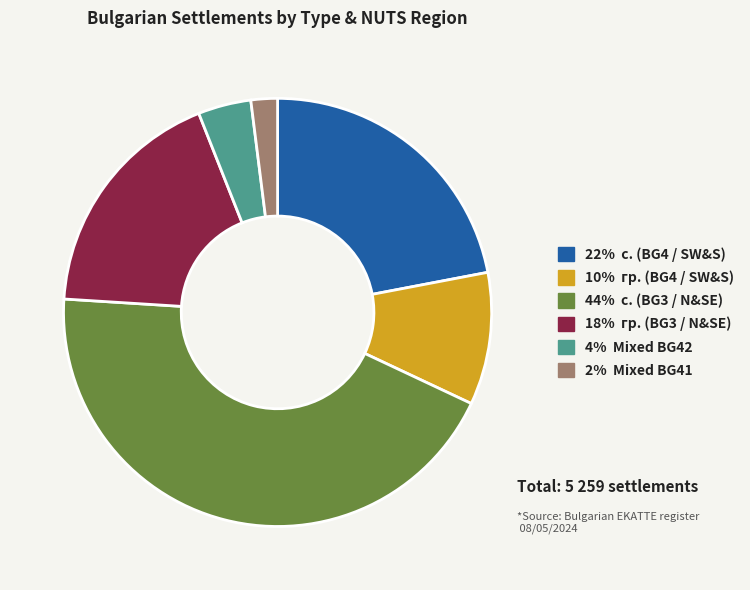

Count the number of slices in the pie.

6